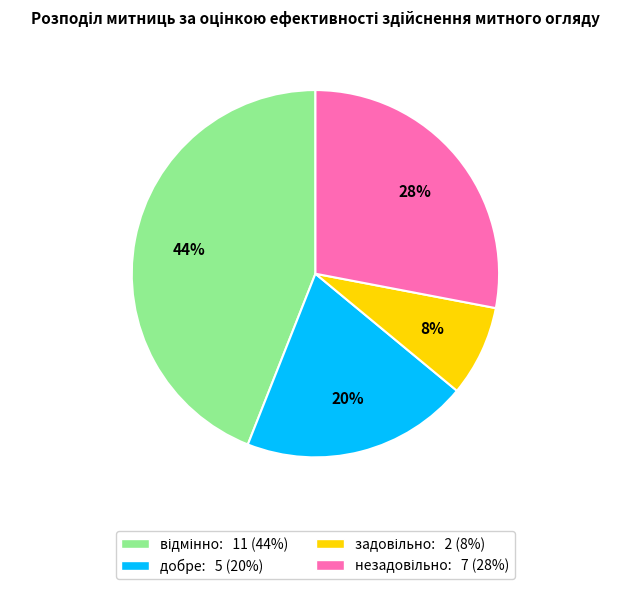

To the nearest percent, what is the difference between the largest and smallest slice percentages?

36%